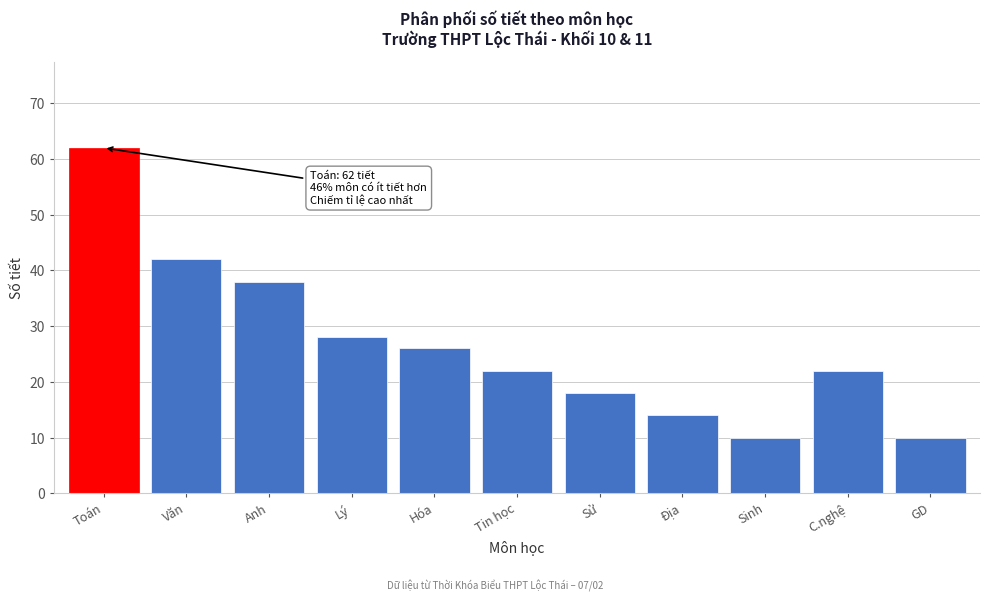

Reading left to right, list all the values displayed in this chart.

Toán=62	Văn=42	Anh=38	Lý=28	Hóa=26	Tin học=22	Sử=18	Địa=14	Sinh=10	C.nghệ=22	GD=10